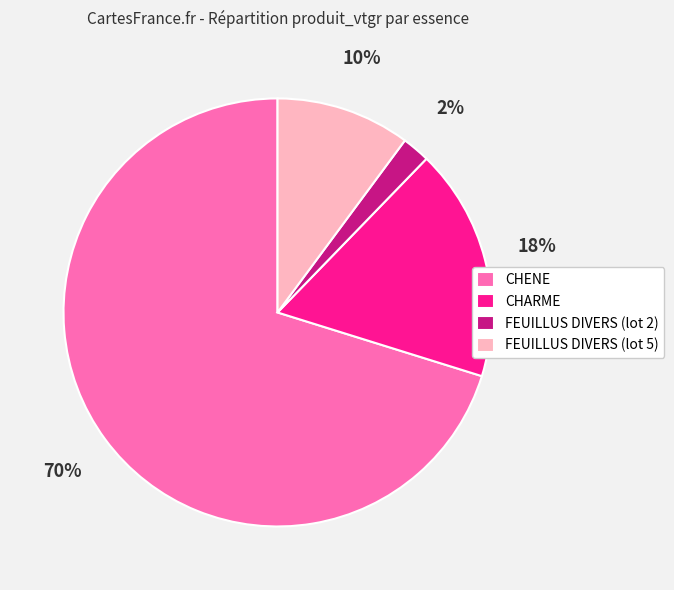

To the nearest percent, what is the difference between the CHENE and FEUILLUS DIVERS (lot 5) slice percentages?

60%